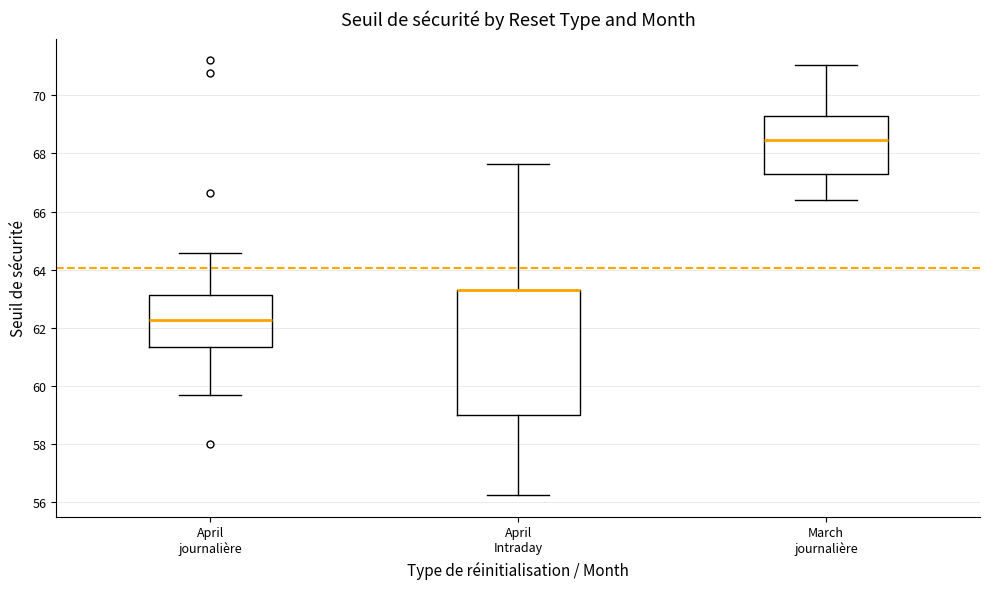

Where does the lower whisker of the box for March journalière end on the y-axis? The values are not printed on the chart, so give them approximately, as read against the axis.

66.4